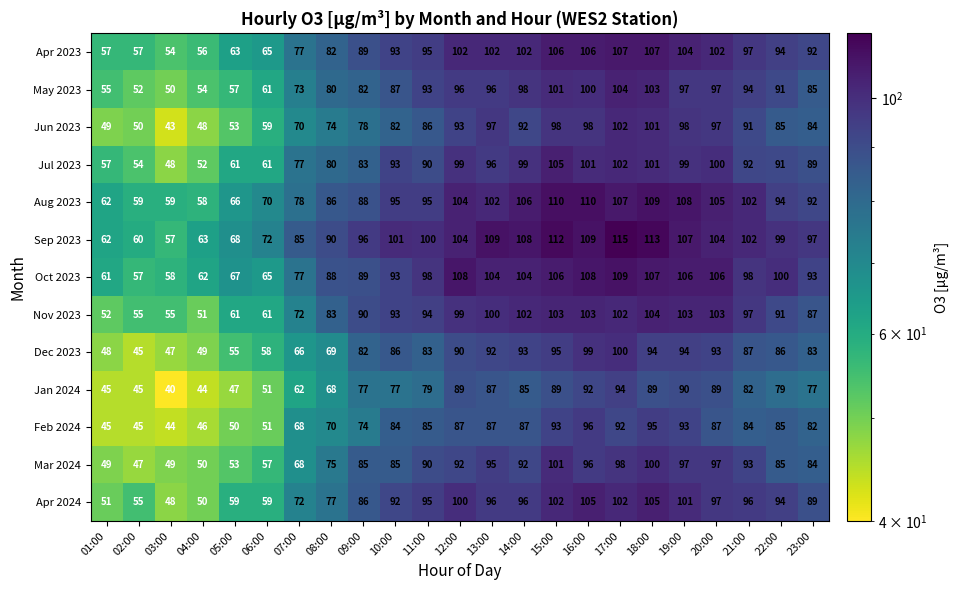

How many series are shown in this chart?

13